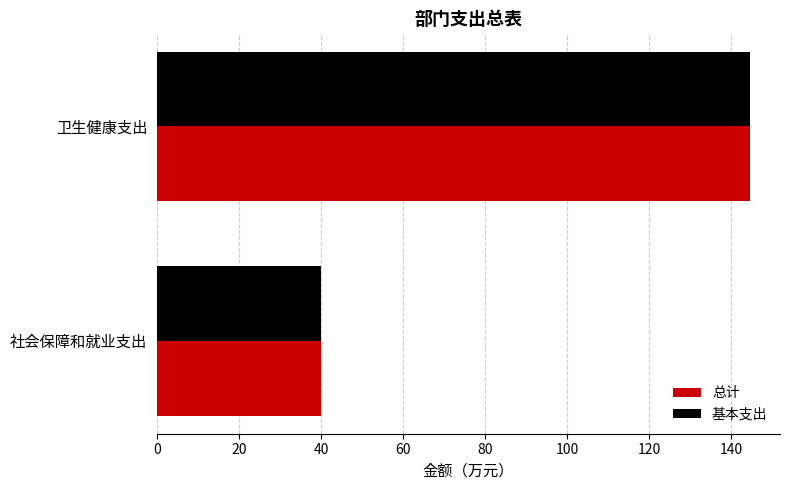

Where is 总计 nearest to the value 92?

社会保障和就业支出